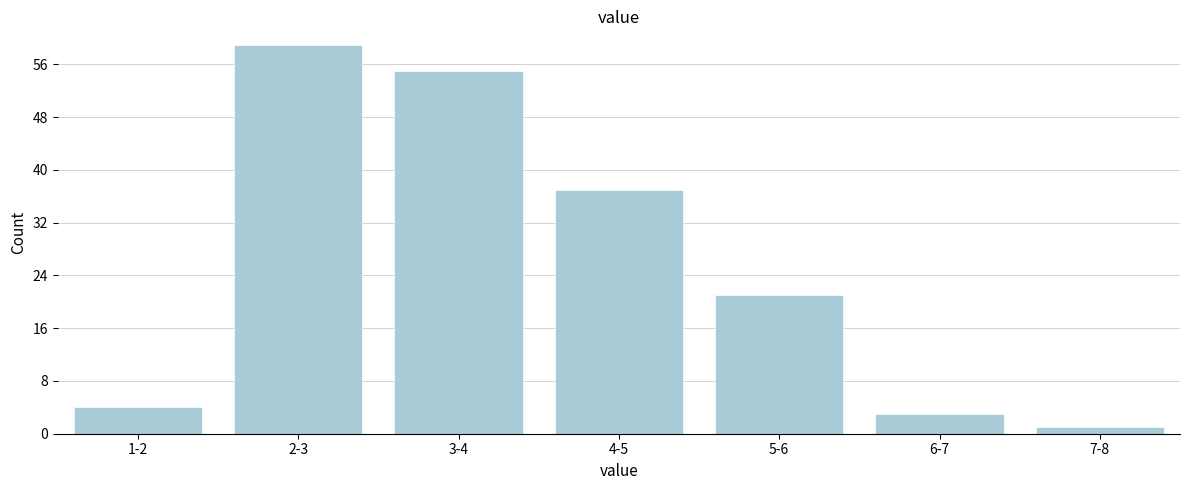

Reading right to left, transcribe all the data shown in this chart.

7-8=1	6-7=3	5-6=21	4-5=37	3-4=55	2-3=59	1-2=4